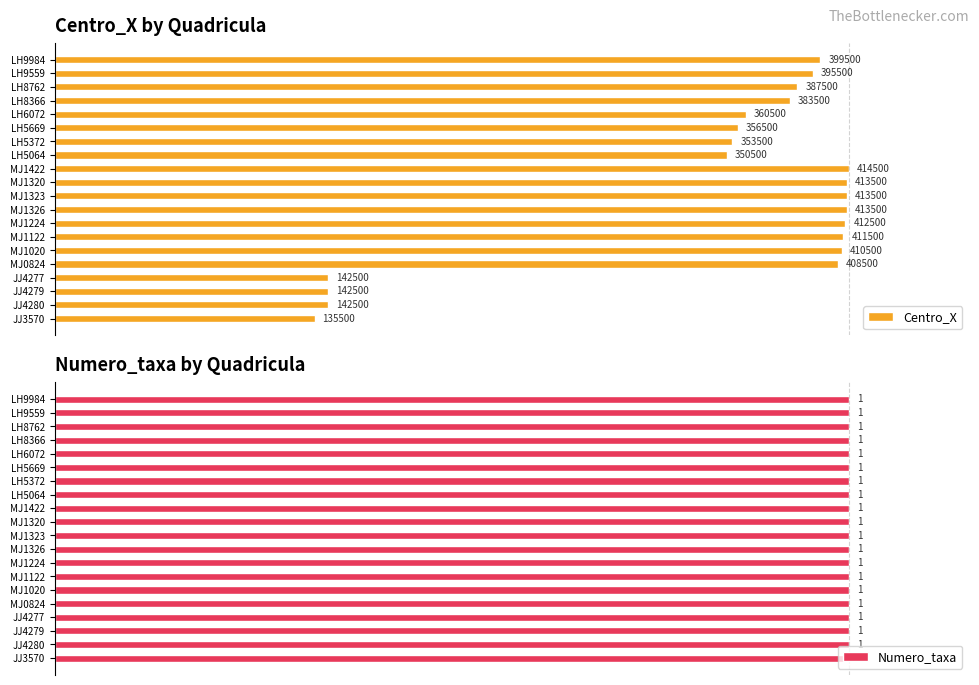

Is the value of Numero_taxa at 9 greater than the value of Centro_X at 18?

No